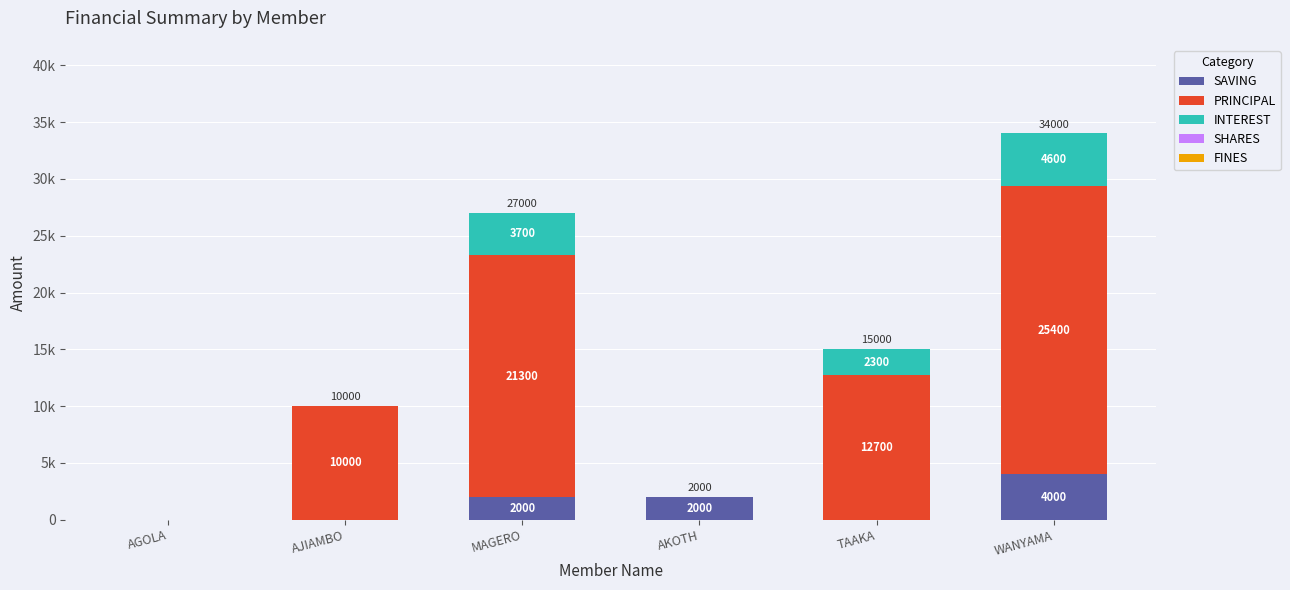

Is it true that PRINCIPAL equals 21300 at MAGERO?

True